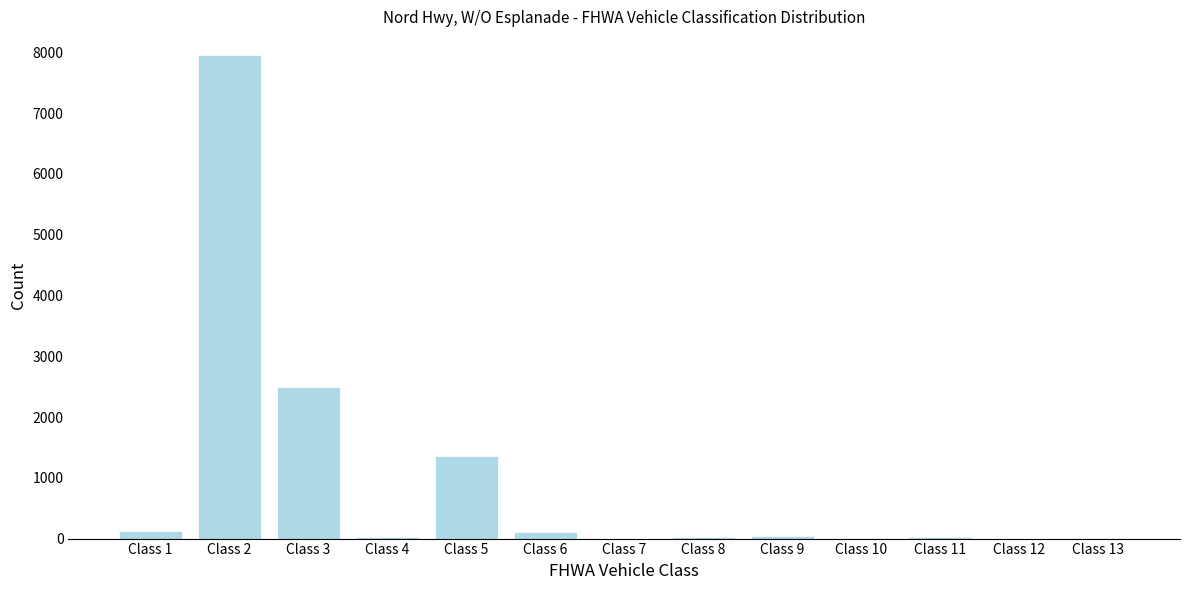

Which label corresponds to the largest value in the chart?

Class 2